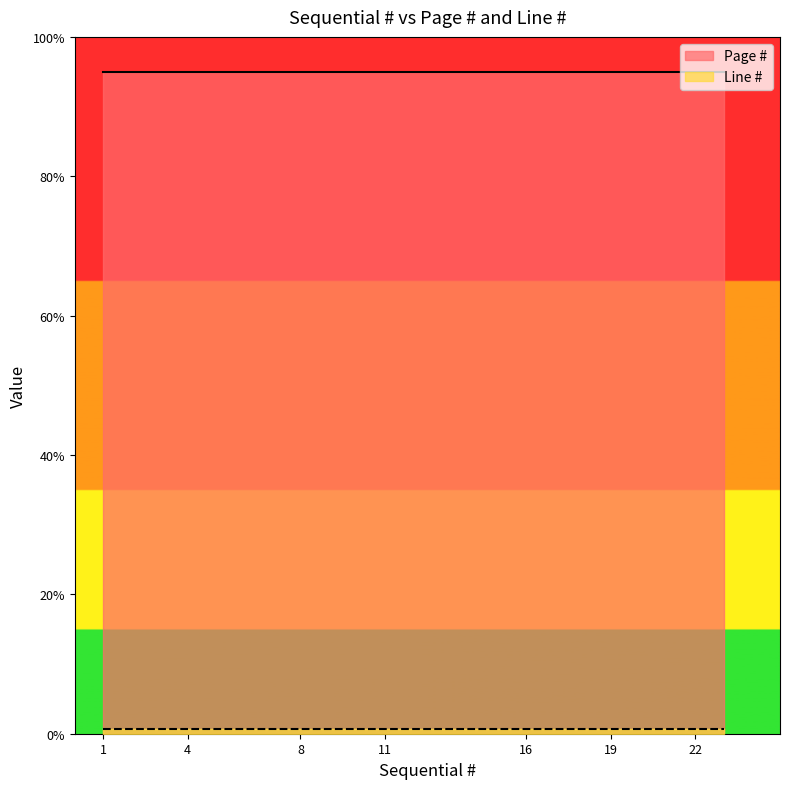

True or false: Page # has a value of 156 at 14.

False